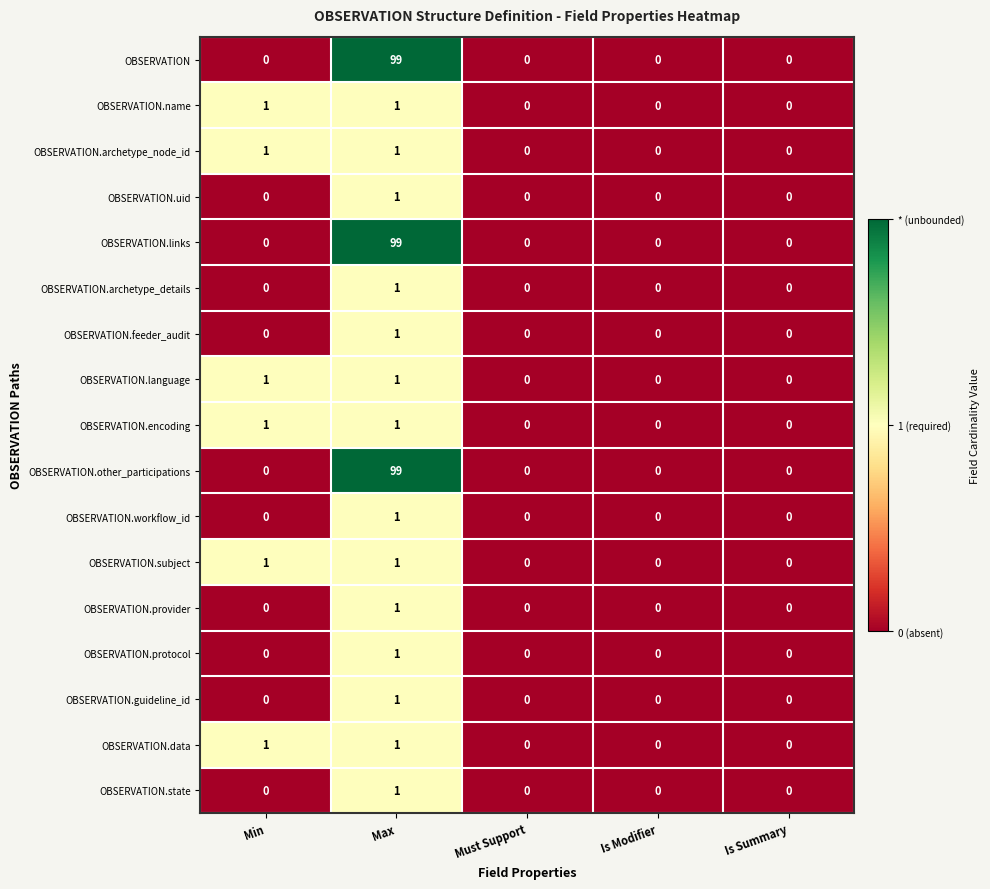

What is the greatest value displayed?

99